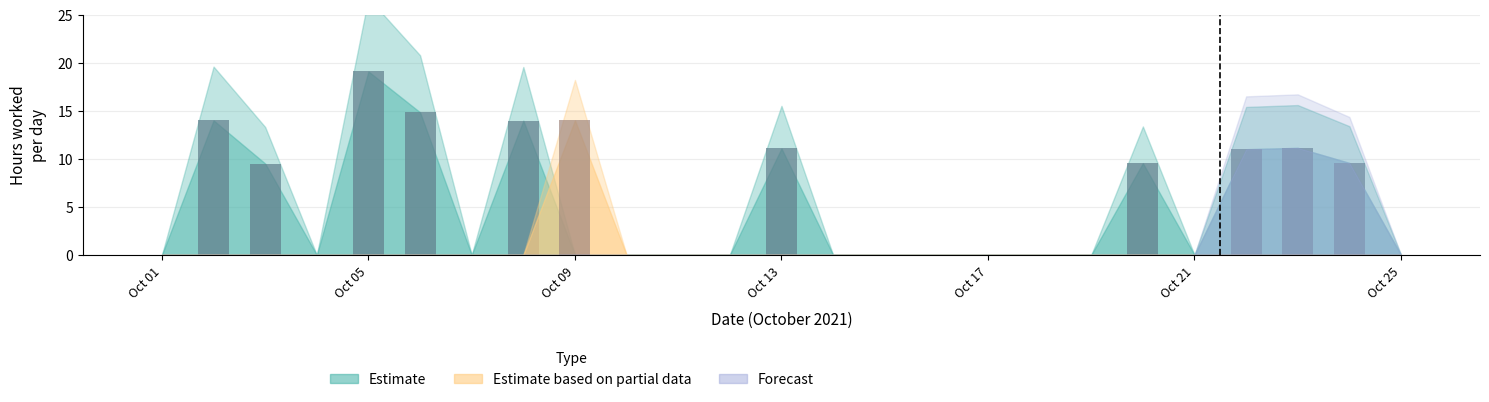

Which series has the largest total across all categories?

Estimate